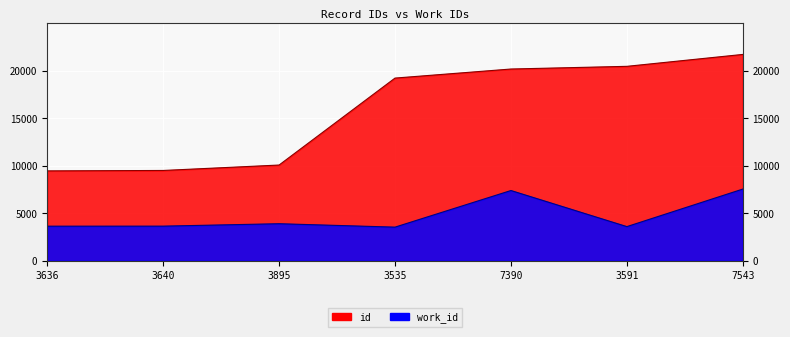

The work_id series shows 3895 at 3895. True or false?

True